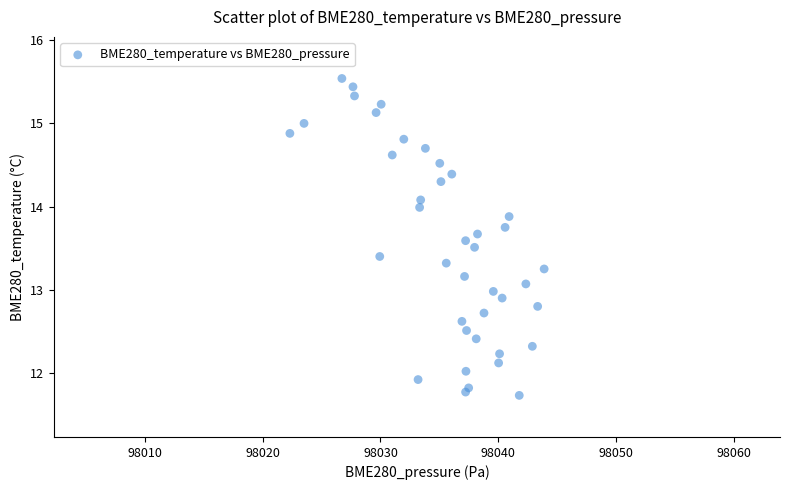

What is the range of X values (max minus min)?

21.6